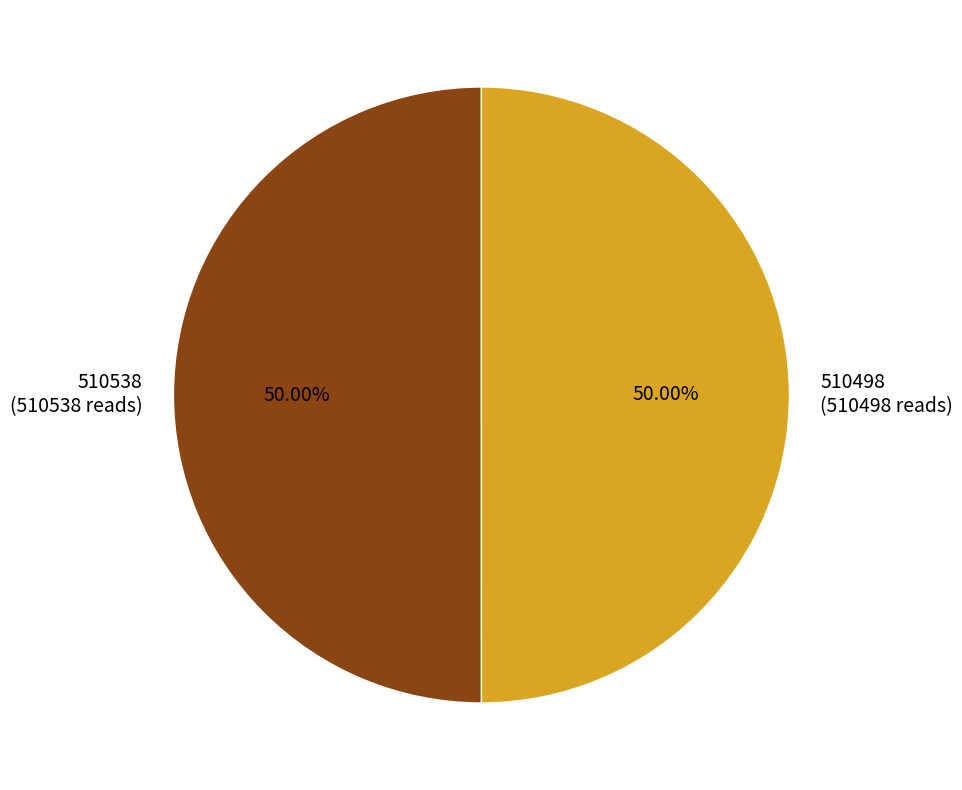

What is the ratio of the value at 510538 (510538 reads) to the value at 510498 (510498 reads)?

1.0